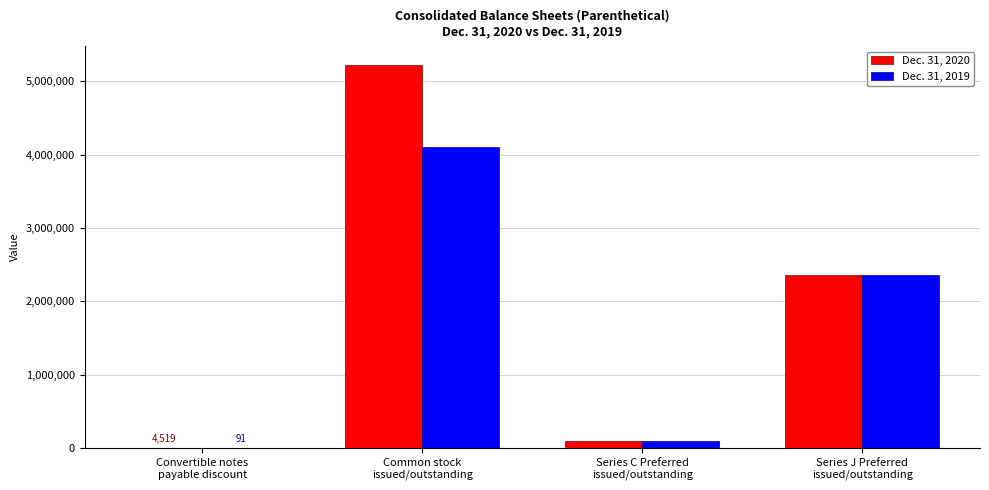

Which series has the largest total across all categories?

Dec. 31, 2020